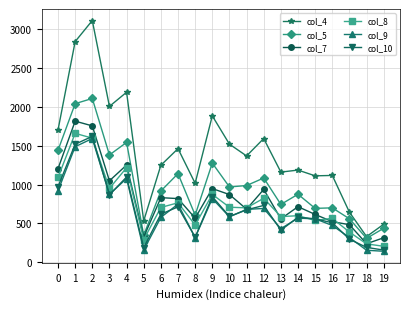

True or false: col_9 and col_4 intersect in this chart.

False